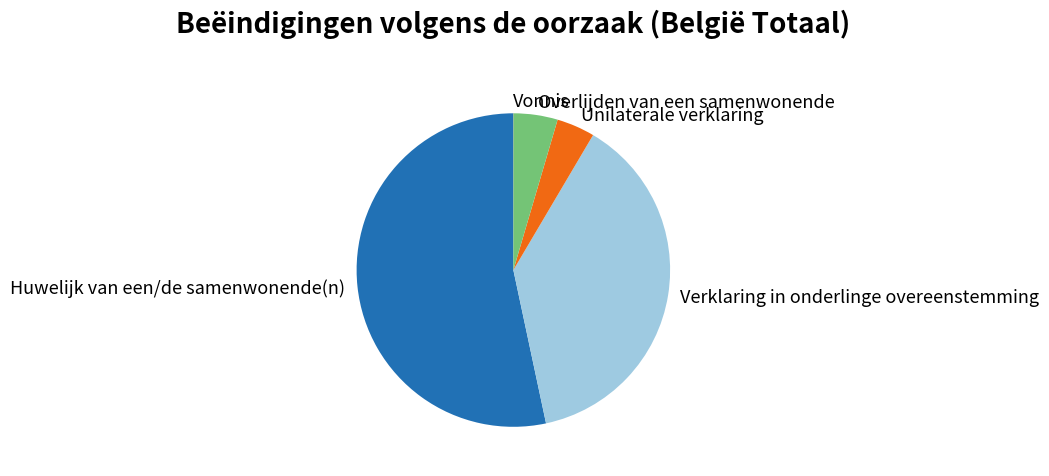

Is the sum of Verklaring in onderlinge overeenstemming and Unilaterale verklaring greater than half?

No